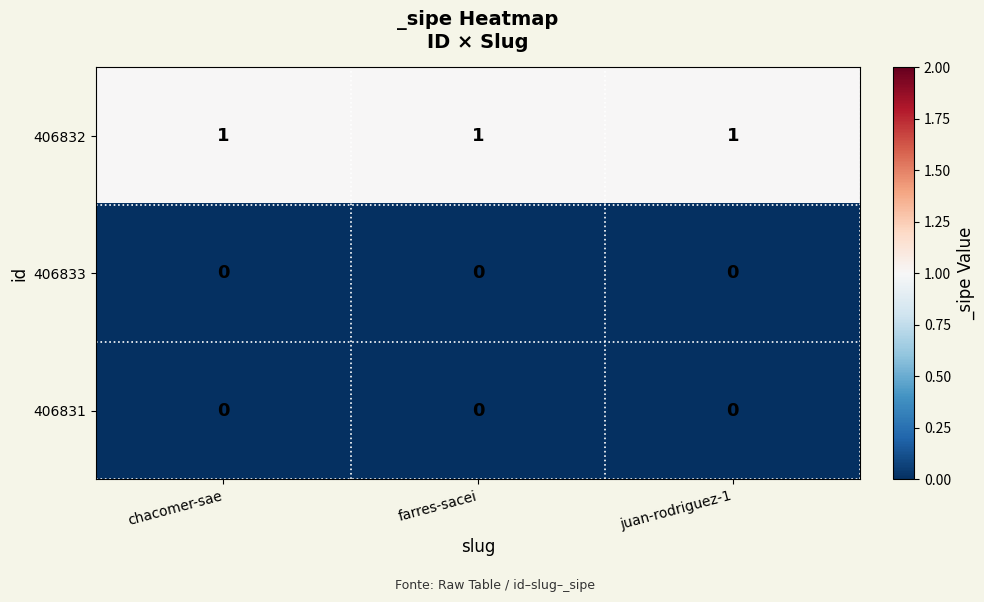

The 406832 series shows 1 at juan-rodriguez-1. True or false?

True